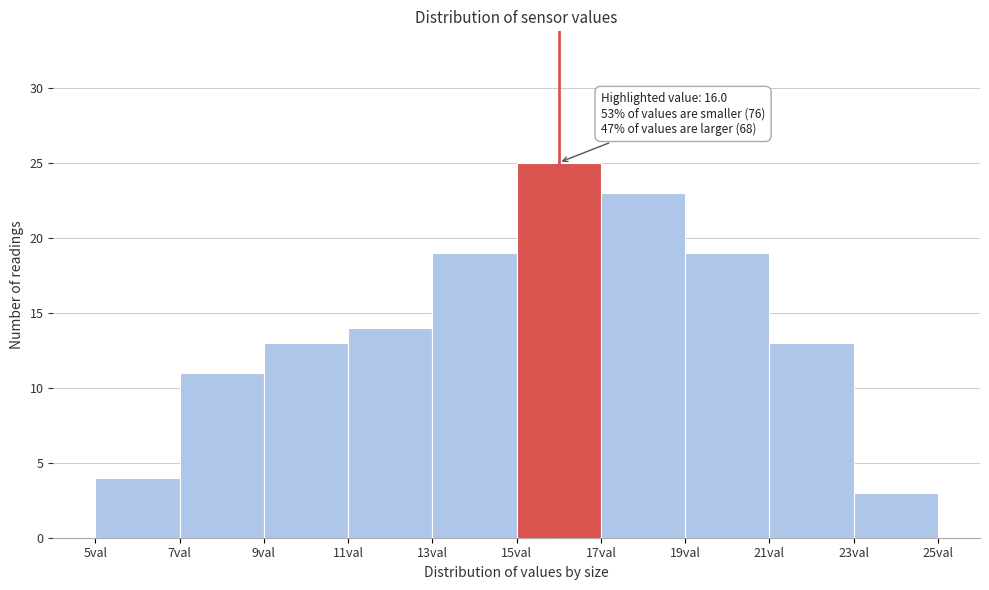

Over which range of the x-axis is the bar tallest?

15 to 17